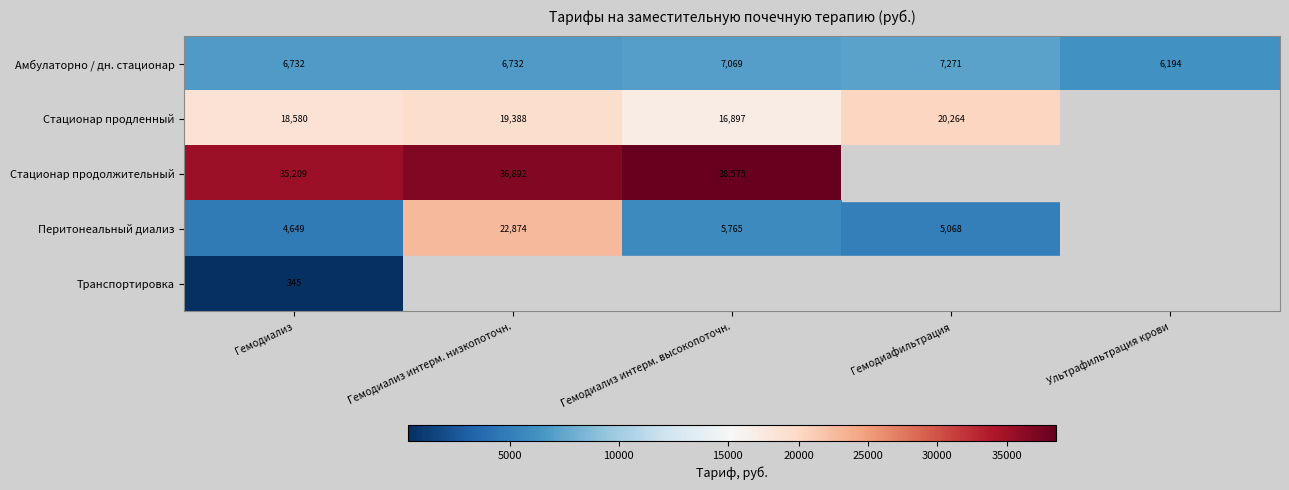

Is the value of Стационар продолжительный at Гемодиализ greater than the value of Амбулаторно / дн. стационар at Гемодиализ интерм. высокопоточн.?

Yes